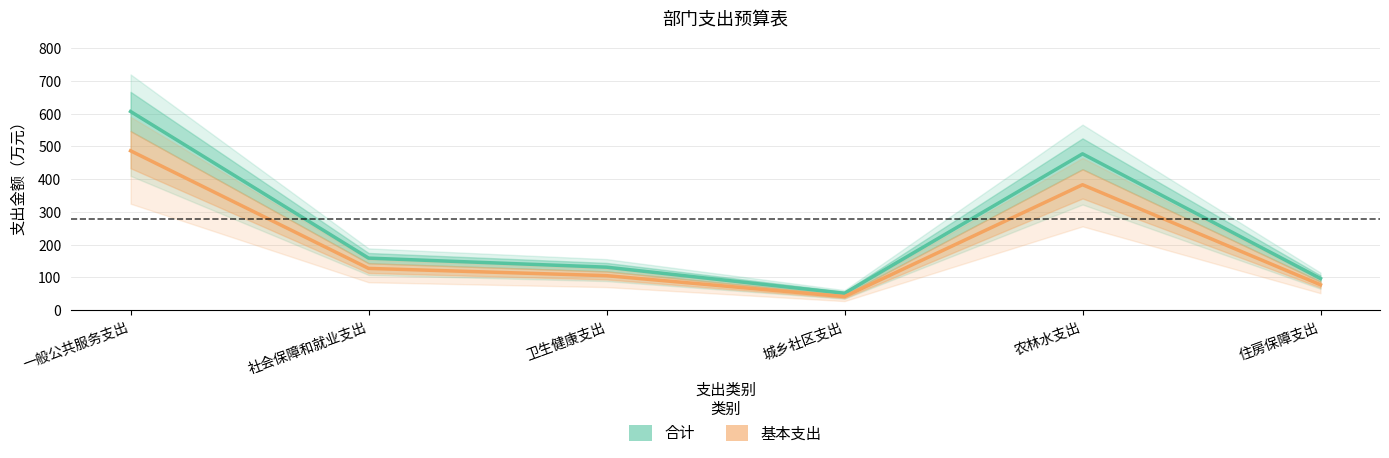

At which label does 基本支出 reach its minimum?

城乡社区支出